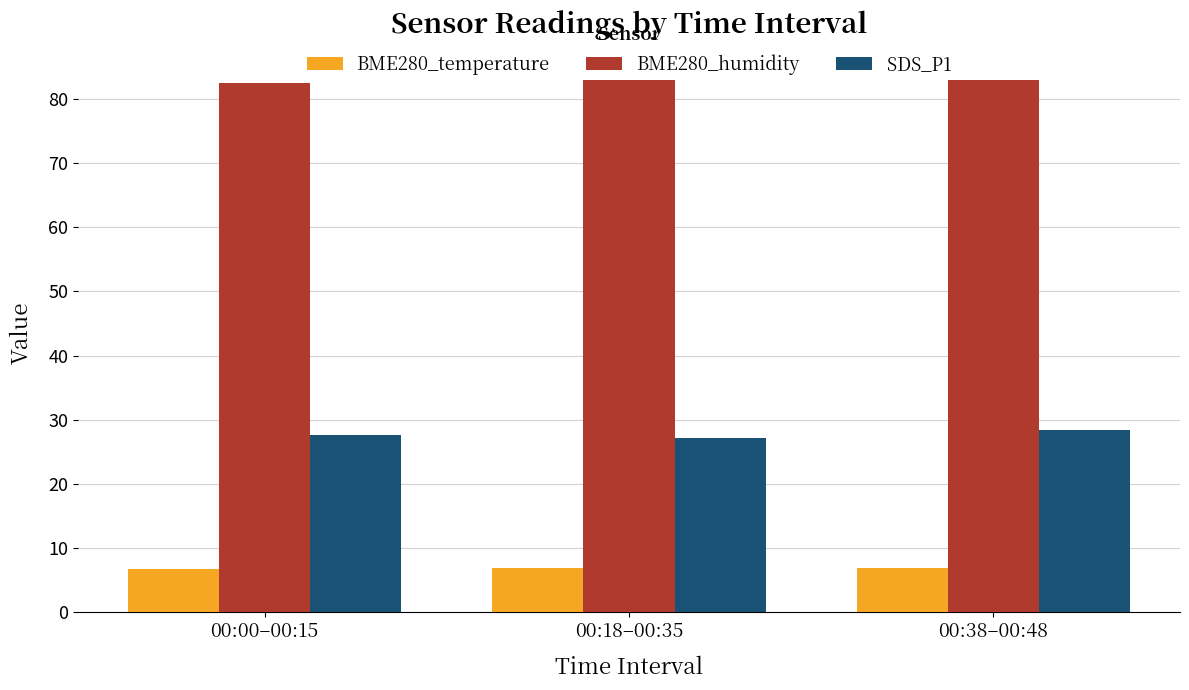

True or false: SDS_P1 has a value of 12.9 at 00:00–00:15.

False